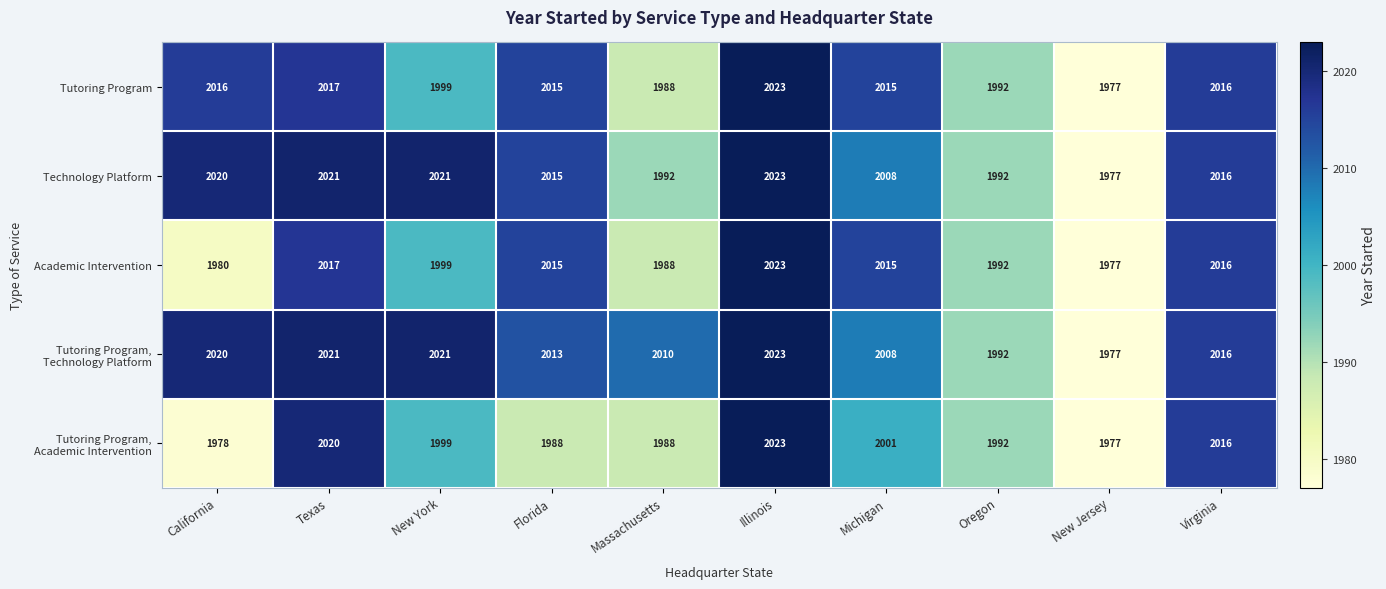

At which label is Academic Intervention closest to 2000?

New York